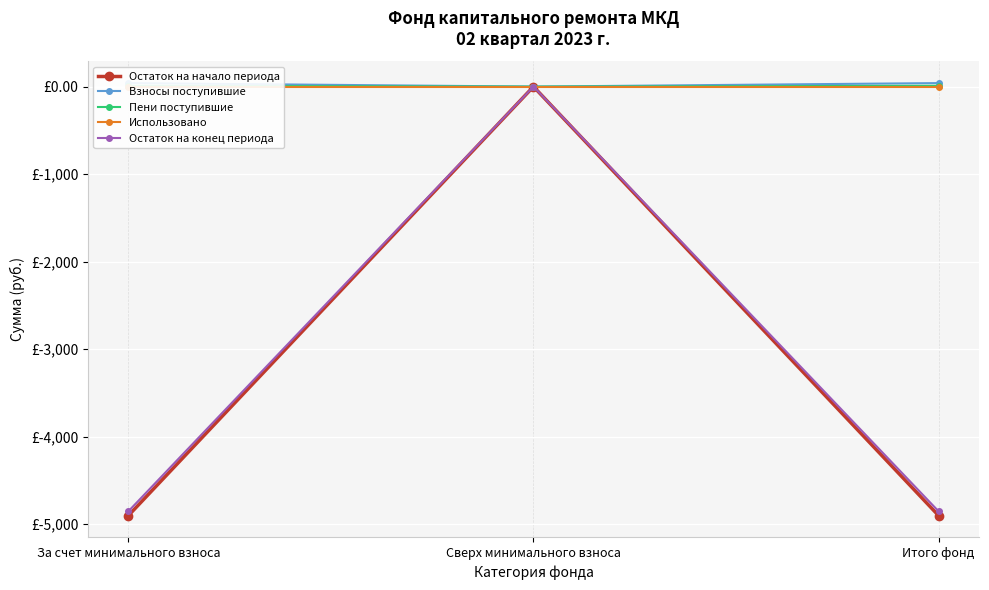

Reading left to right, what are all the values shown in this chart?

Остаток на начало периода: -4902.1	0.0	-4902.1
Взносы поступившие: 40.0	0.0	40.0
Пени поступившие: 8.9	0.0	8.9
Использовано: 0.0	0.0	0.0
Остаток на конец периода: -4853.2	0.0	-4853.2